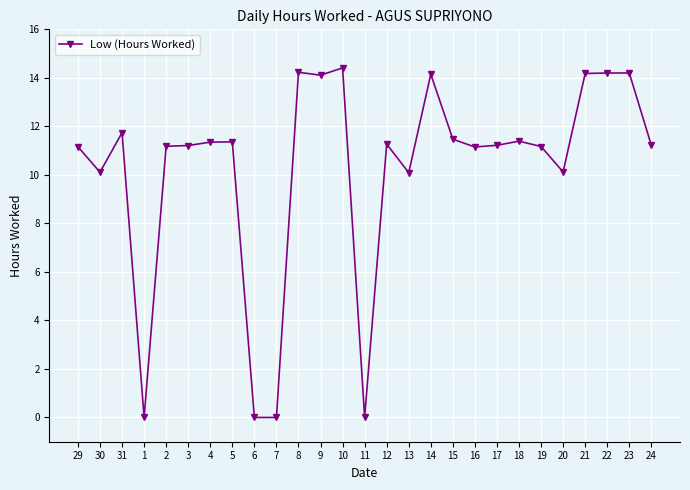

What is the greatest value displayed?

14.4